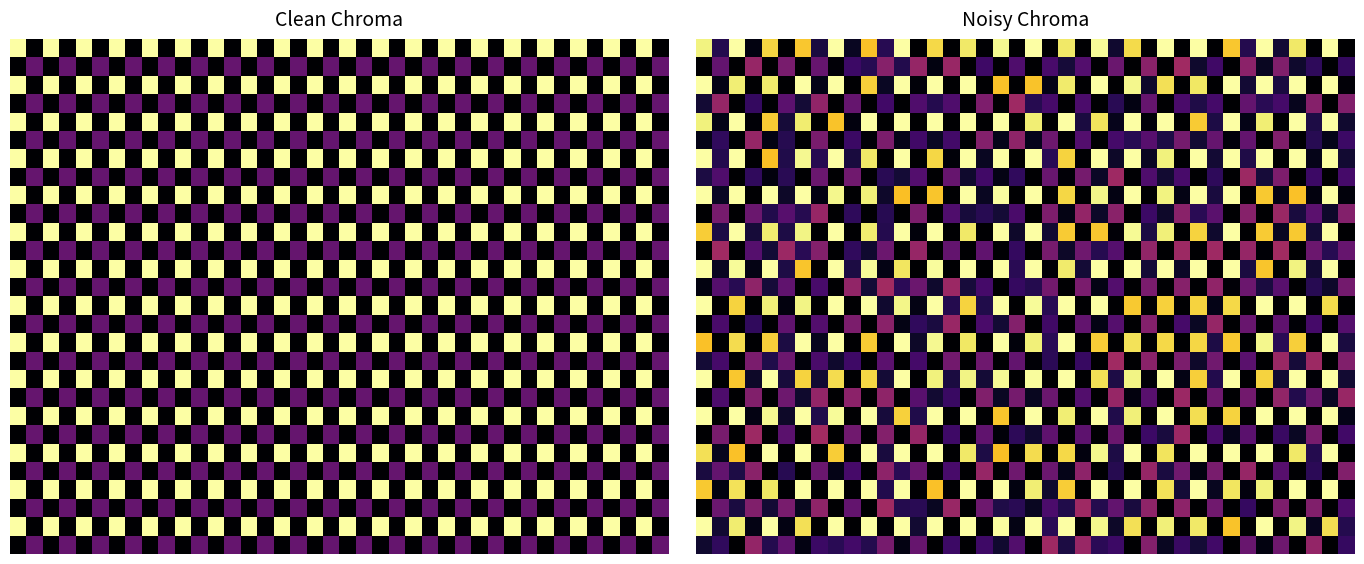

What is the maximum value shown in the chart?

7.0